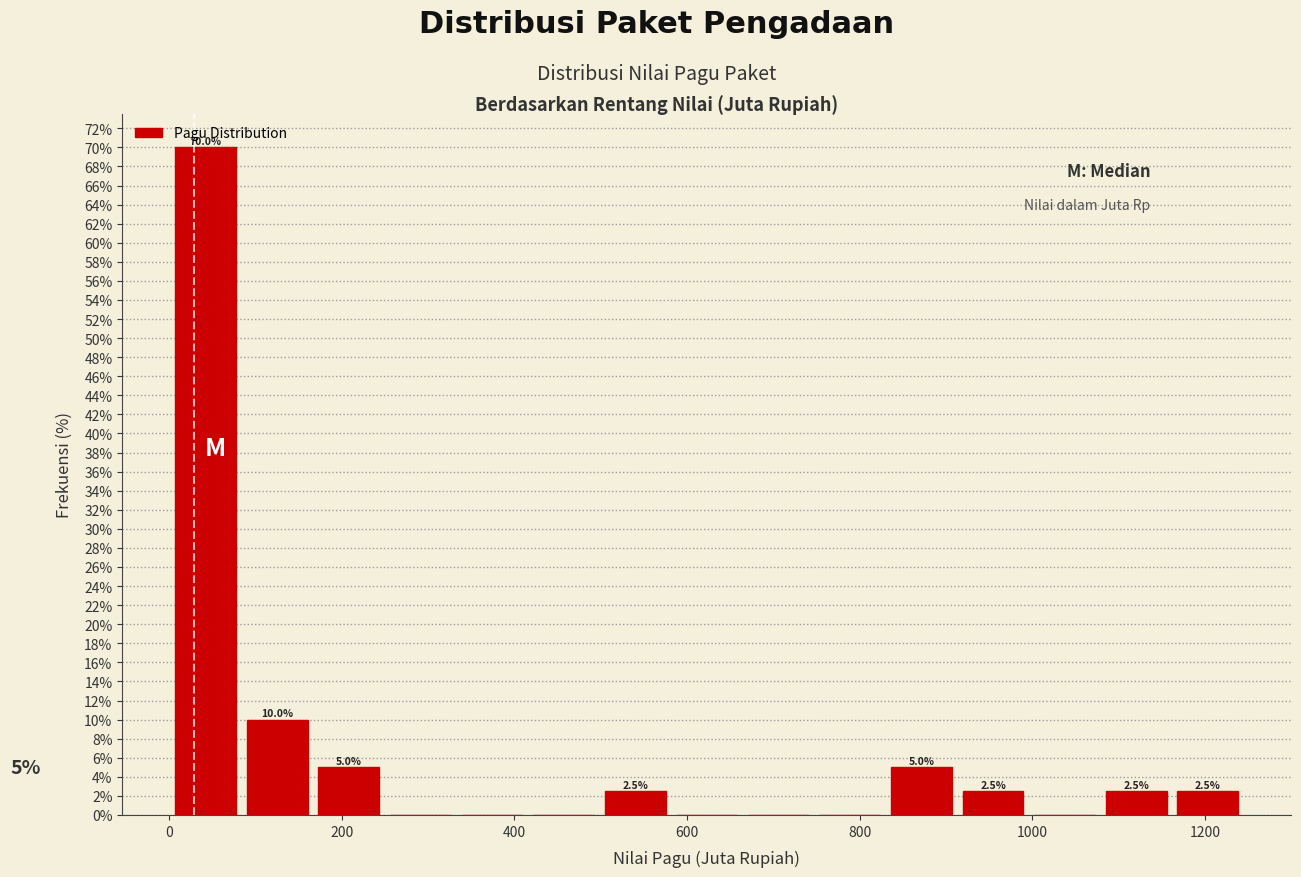

Which range on the x-axis has the tallest bar?

0 to 80